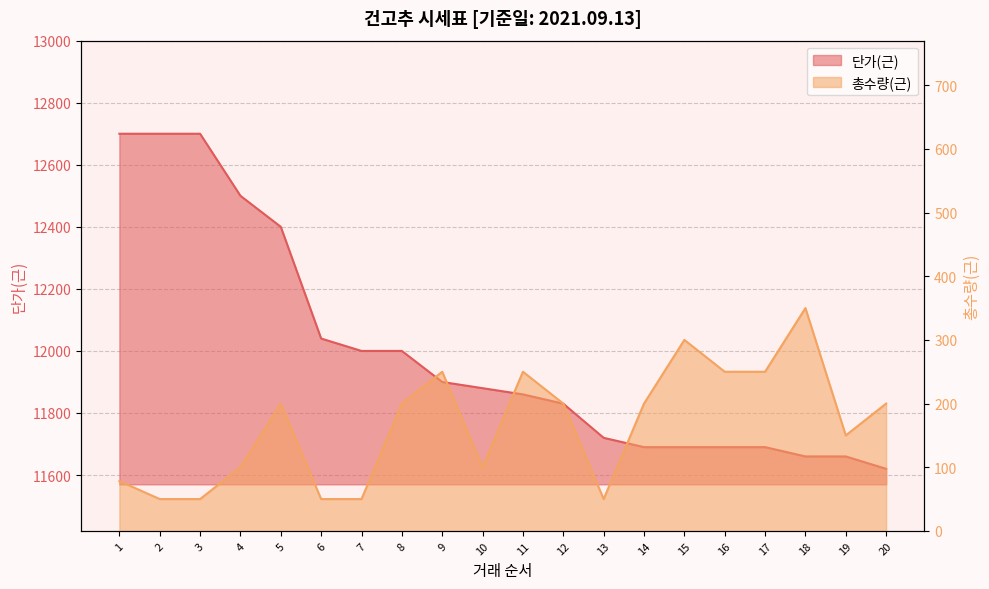

True or false: 단가(근) and 총수량(근) intersect in this chart.

False